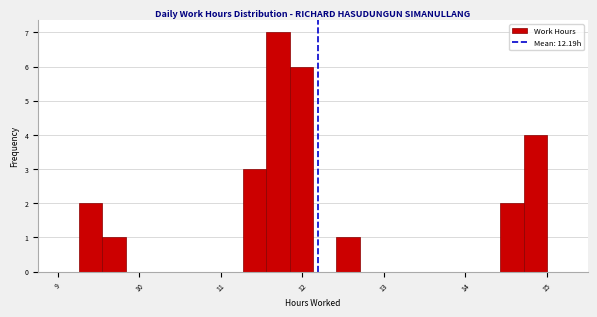

Around what value on the x-axis is the tallest bar? Give the approximate position of its centre, as read against the axis.

11.7